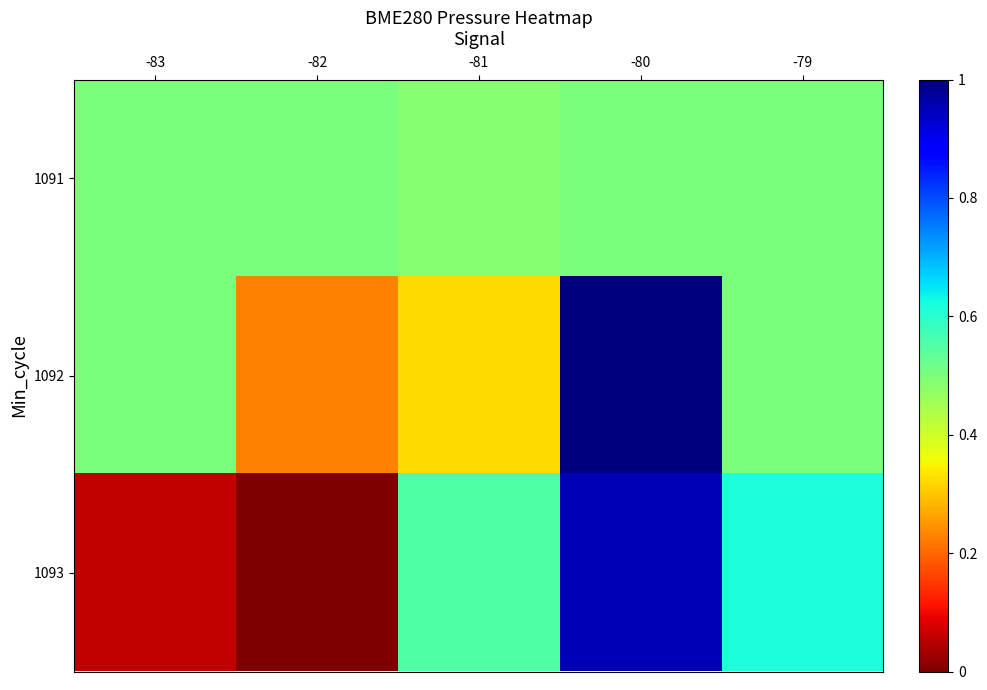

Between -80 and -81, which is larger?

-80